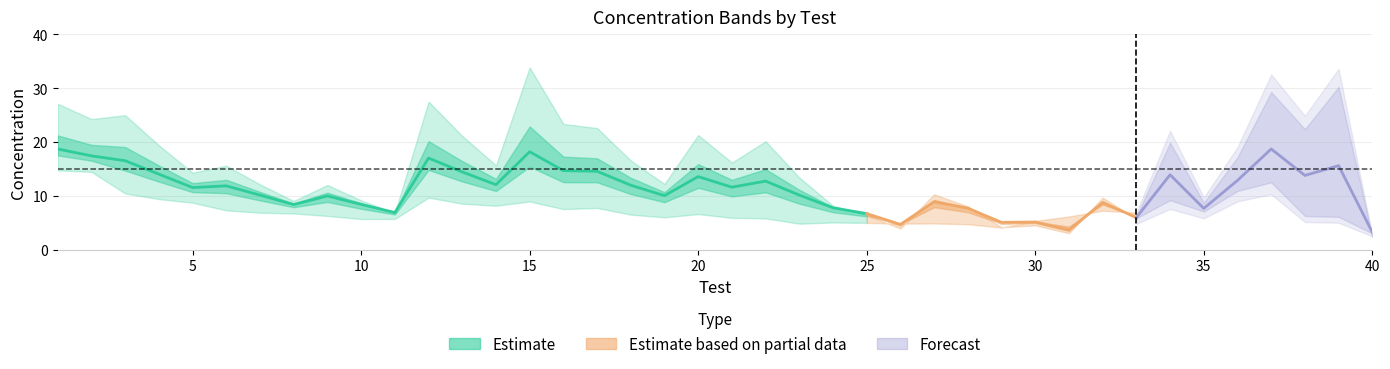

What is the greatest value displayed?

33.9